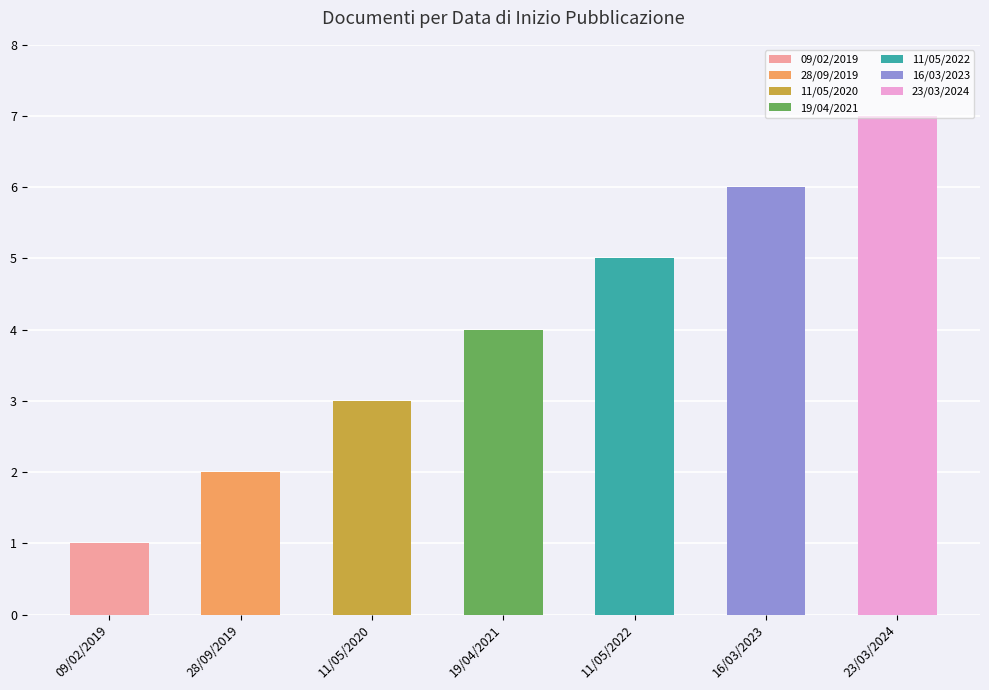

What position from the left is 16/03/2023?

6